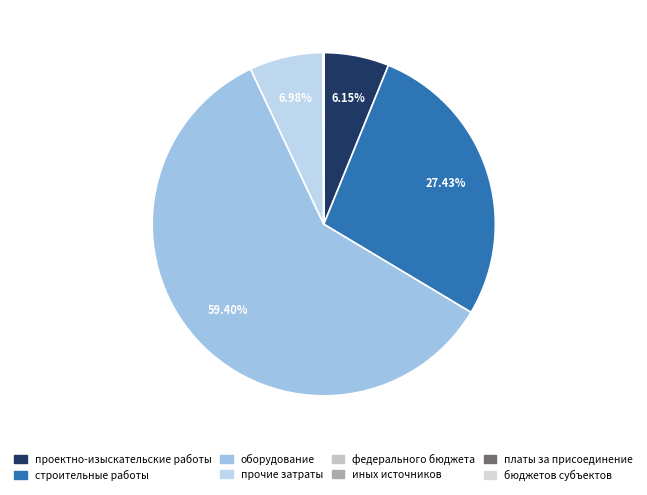

Combined, what portion of the pie is платы за присоединение and строительные работы?

27.4%